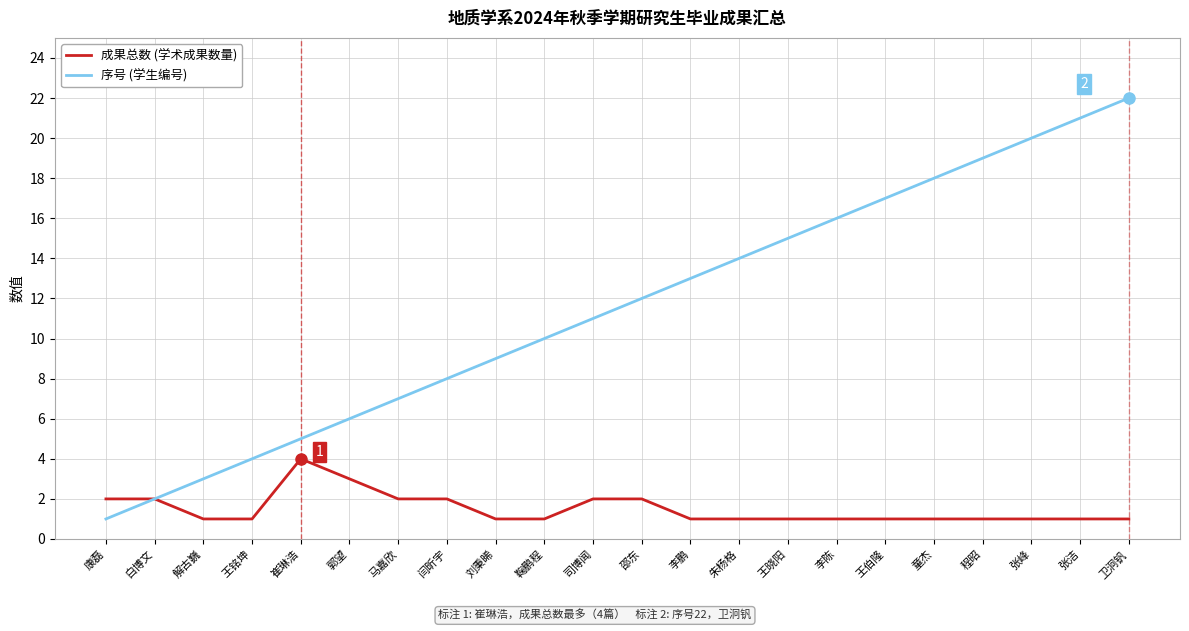

What is the spread (max minus min) of values at 王伯隆?

16